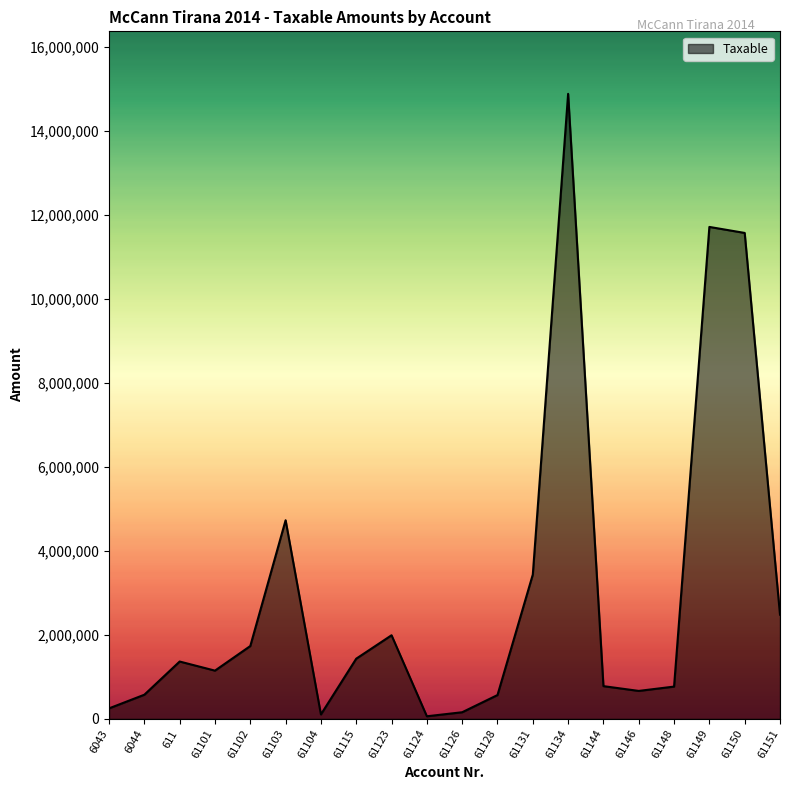

What is the difference between the maximum and minimum values?

14826046.6